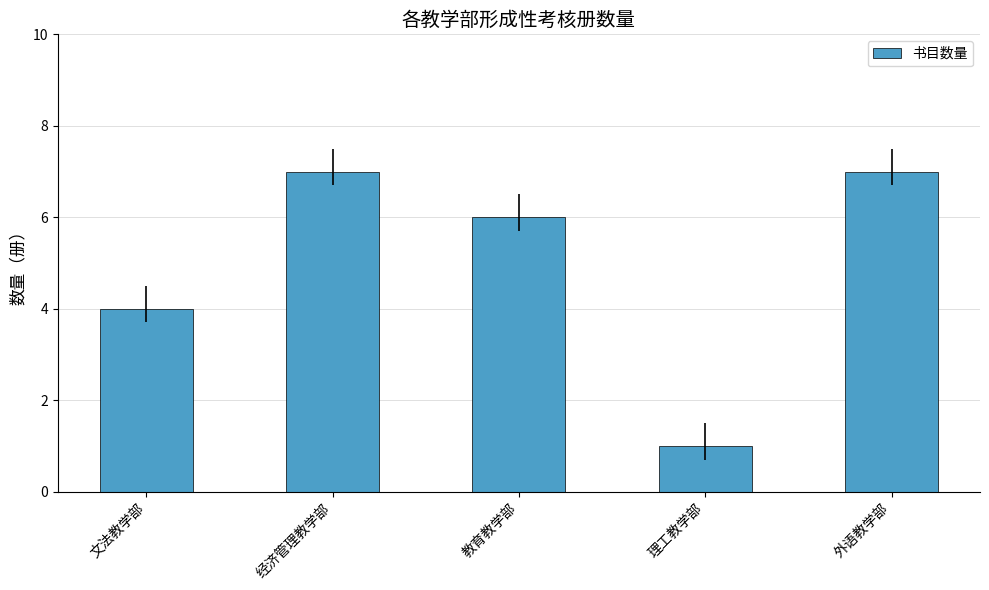

What is the maximum value shown in the chart?

7